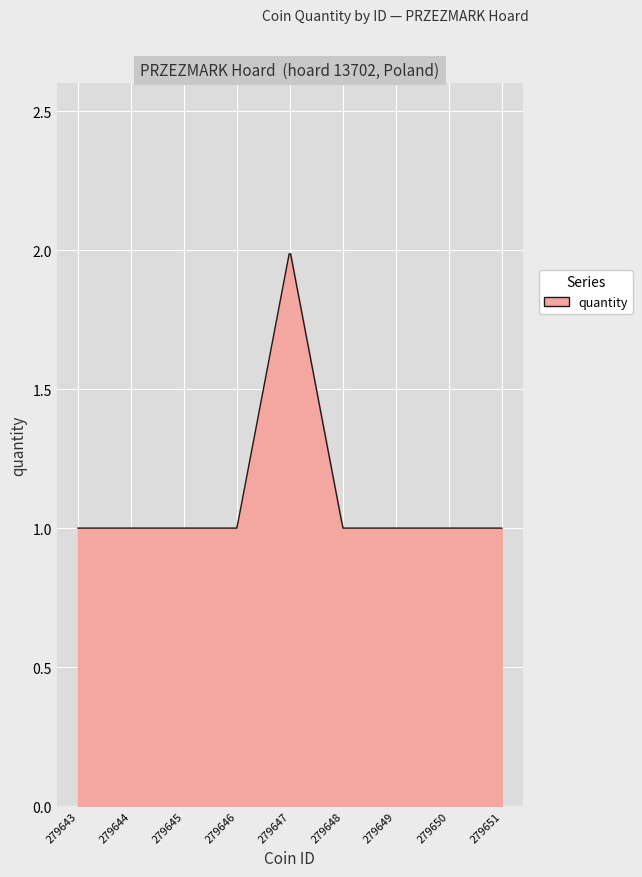

What is the minimum value shown in the chart?

1.0